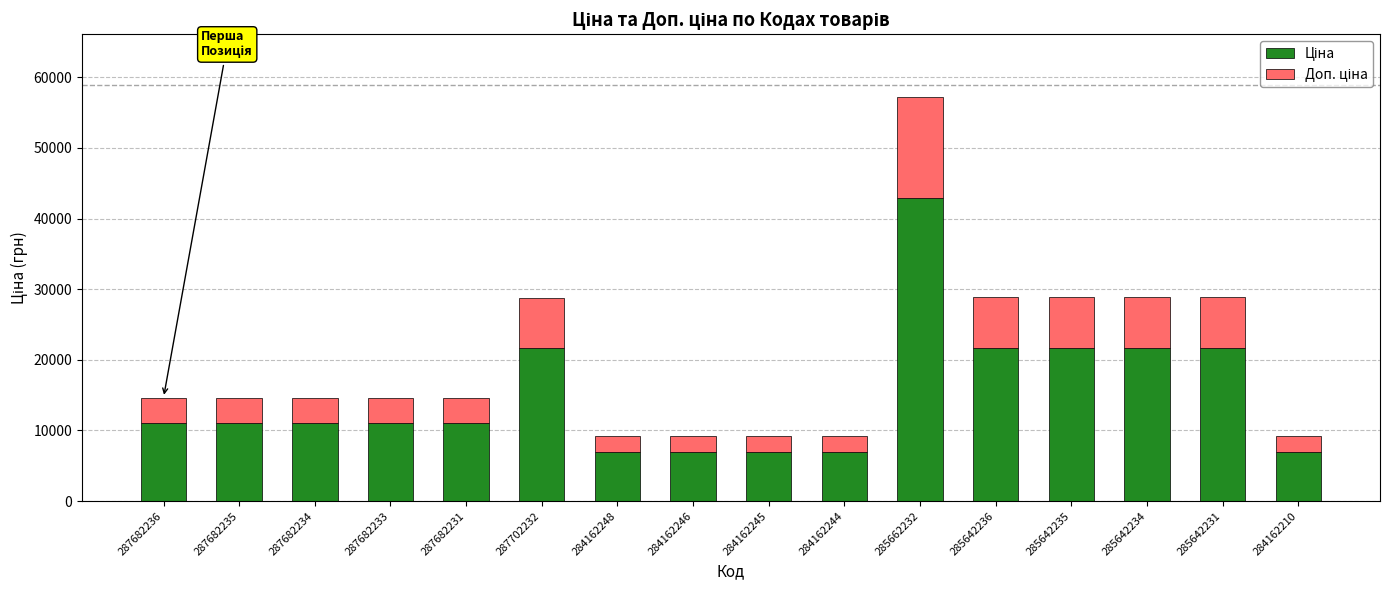

What is the total value across all series at 284162210?

9185.1